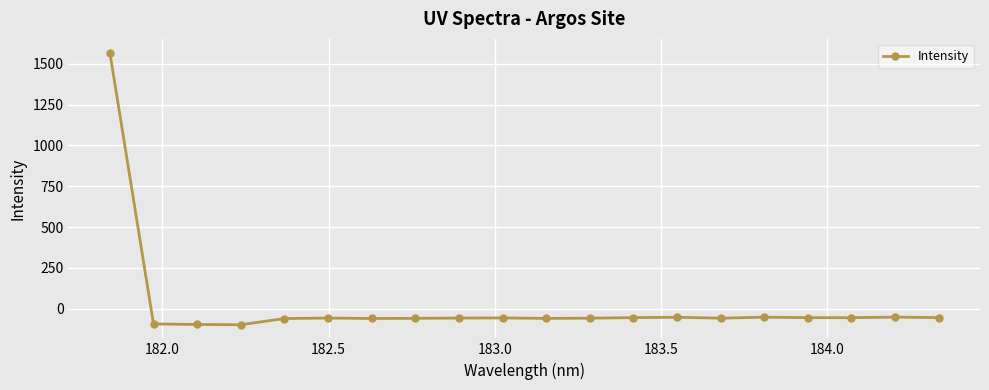

What is the value of the 18th point from the left?

-56.0